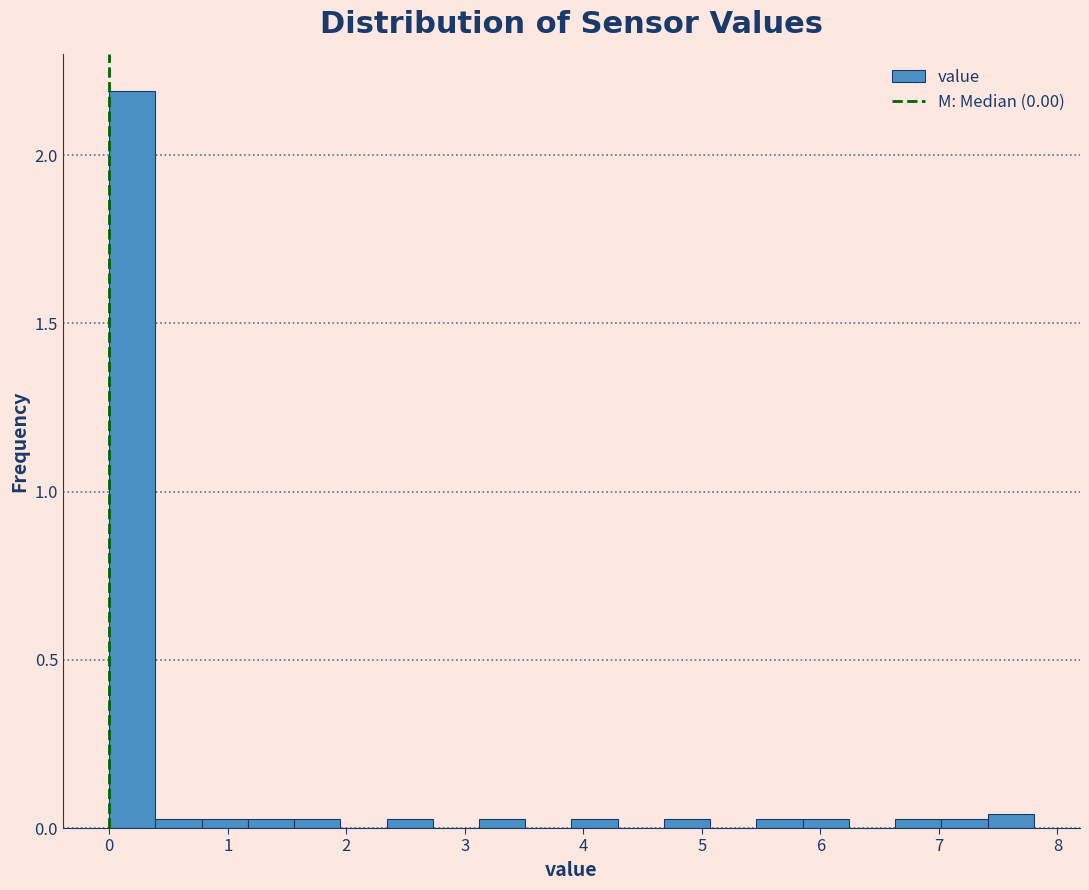

Around what value on the x-axis is the tallest bar? Give the approximate position of its centre, as read against the axis.

0.2